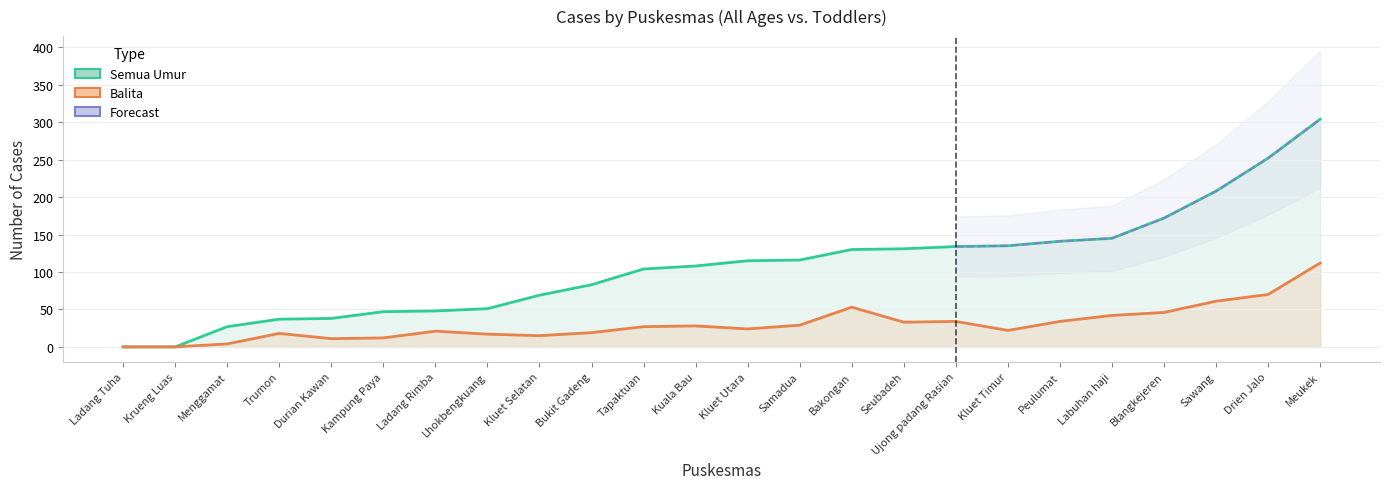

True or false: balita has a value of 19 at Ujong padang Rasian.

False